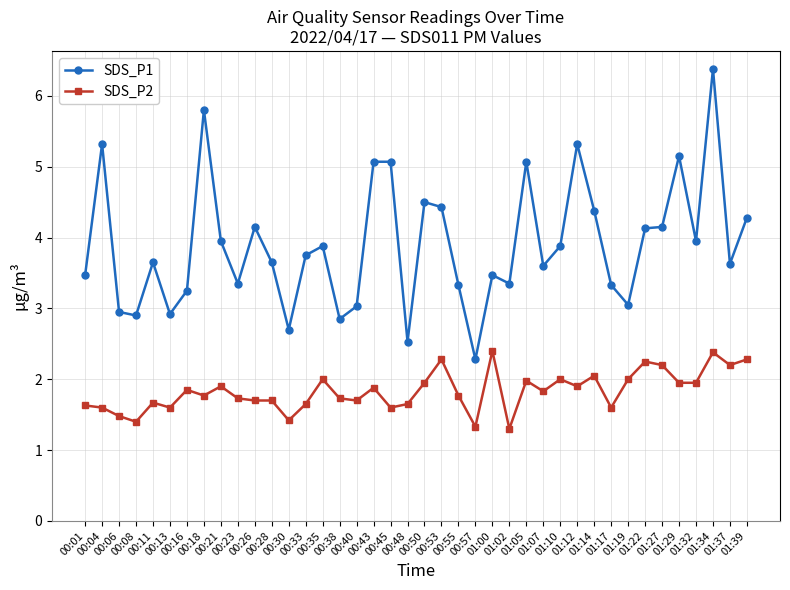

True or false: SDS_P2 and SDS_P1 cross at least once.

False